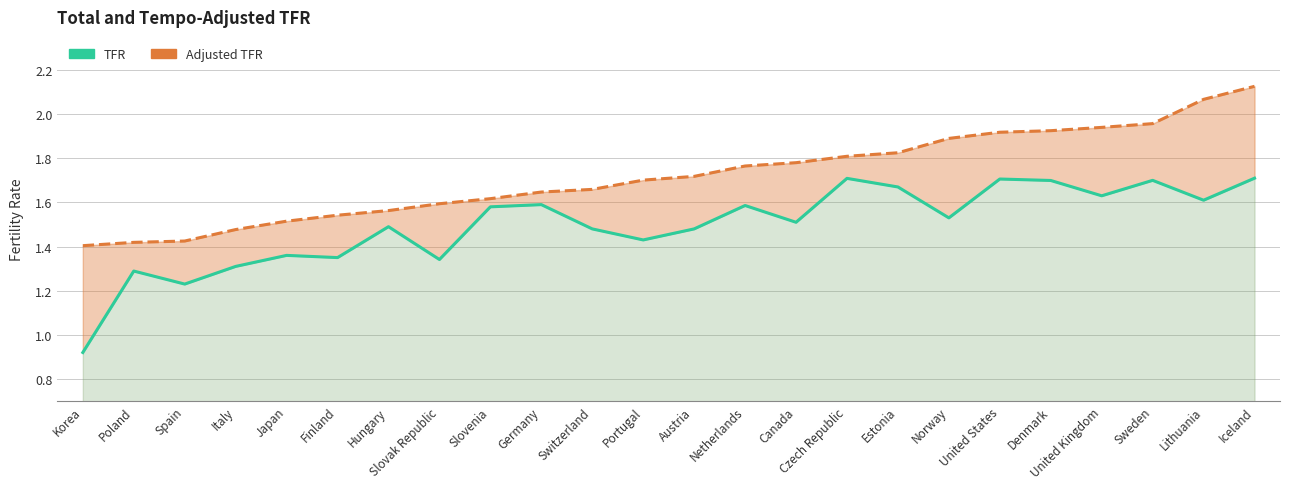

True or false: Adjusted TFR has more than 2 interior local peaks.

False